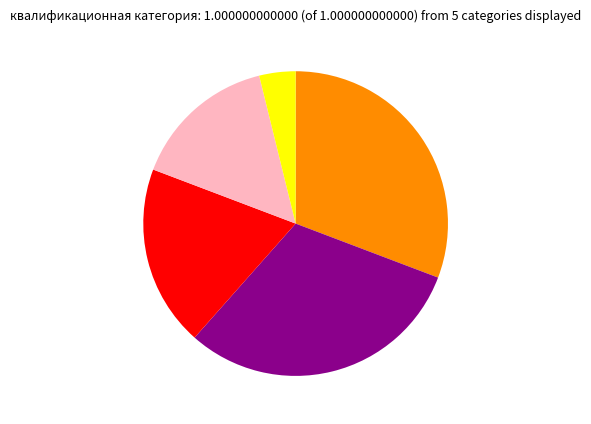

Is there a majority slice in this chart?

No